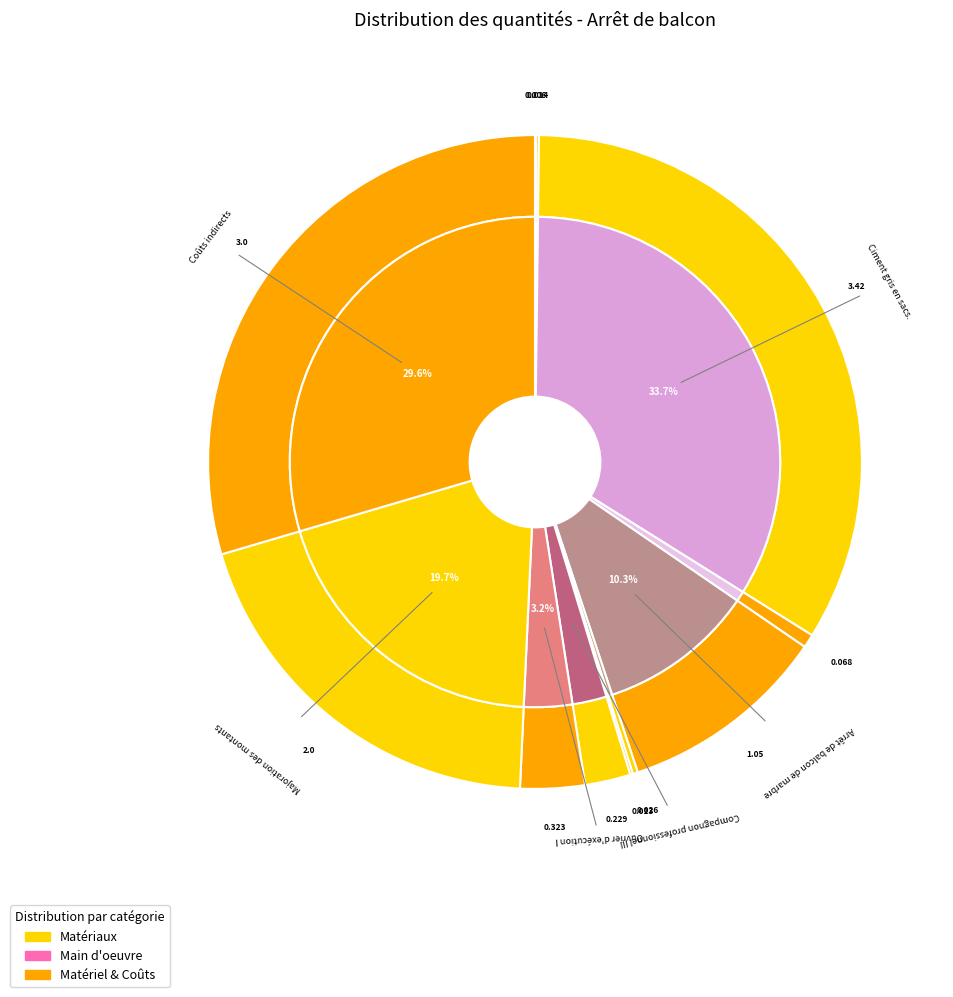

To the nearest percent, what is the difference between the largest and smallest slice percentages?

34%